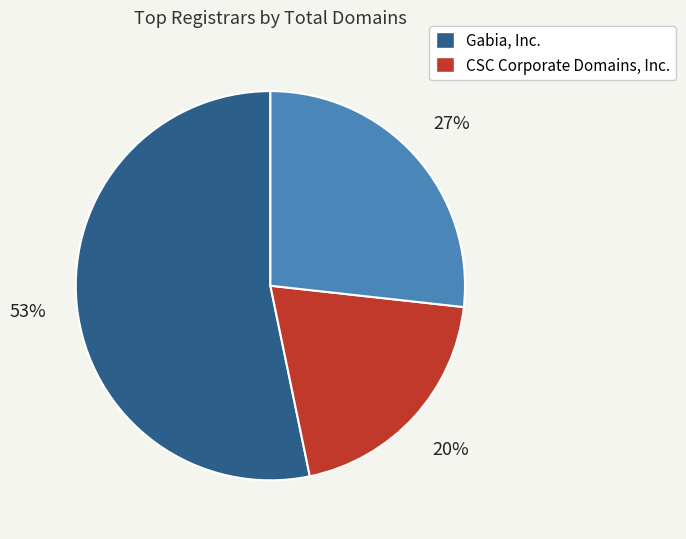

Does any single category account for the majority?

Yes